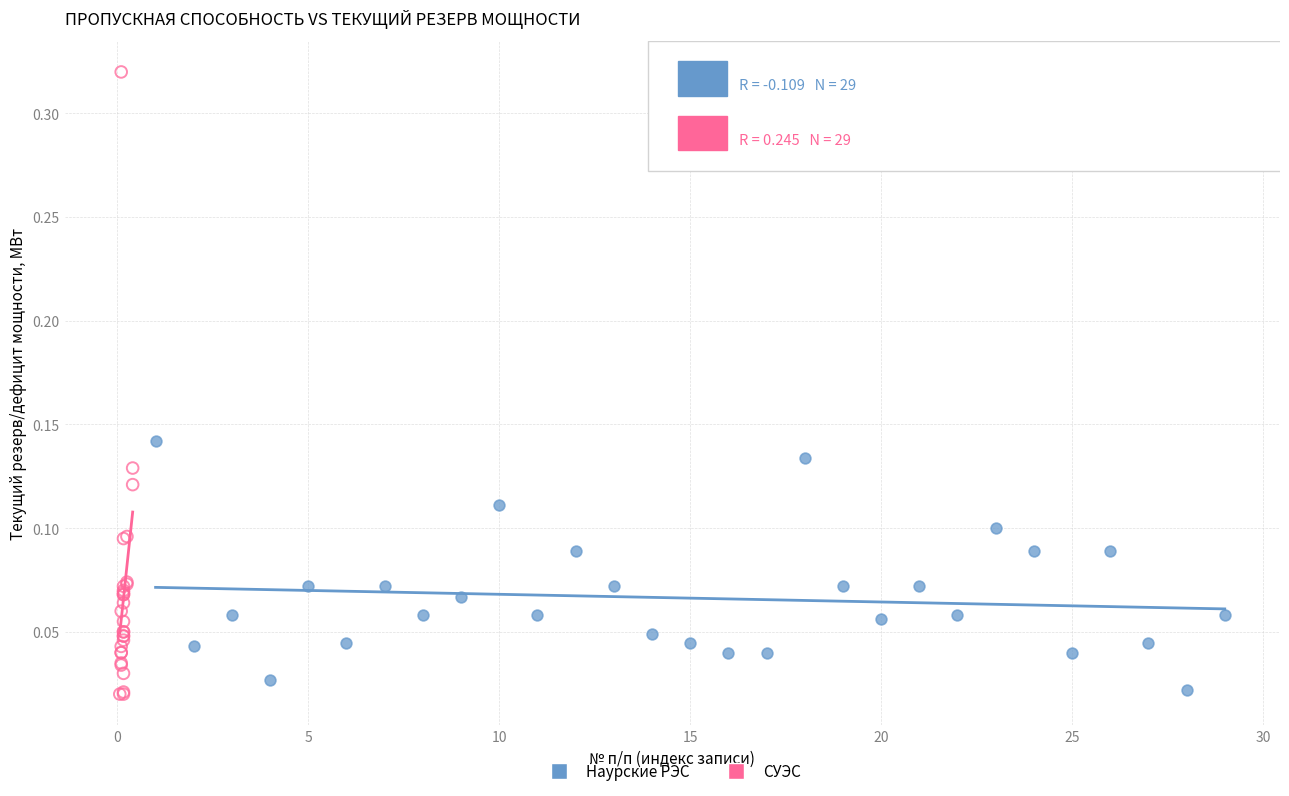

What are all the series names shown in the legend?

Наурские РЭС, СУЭС